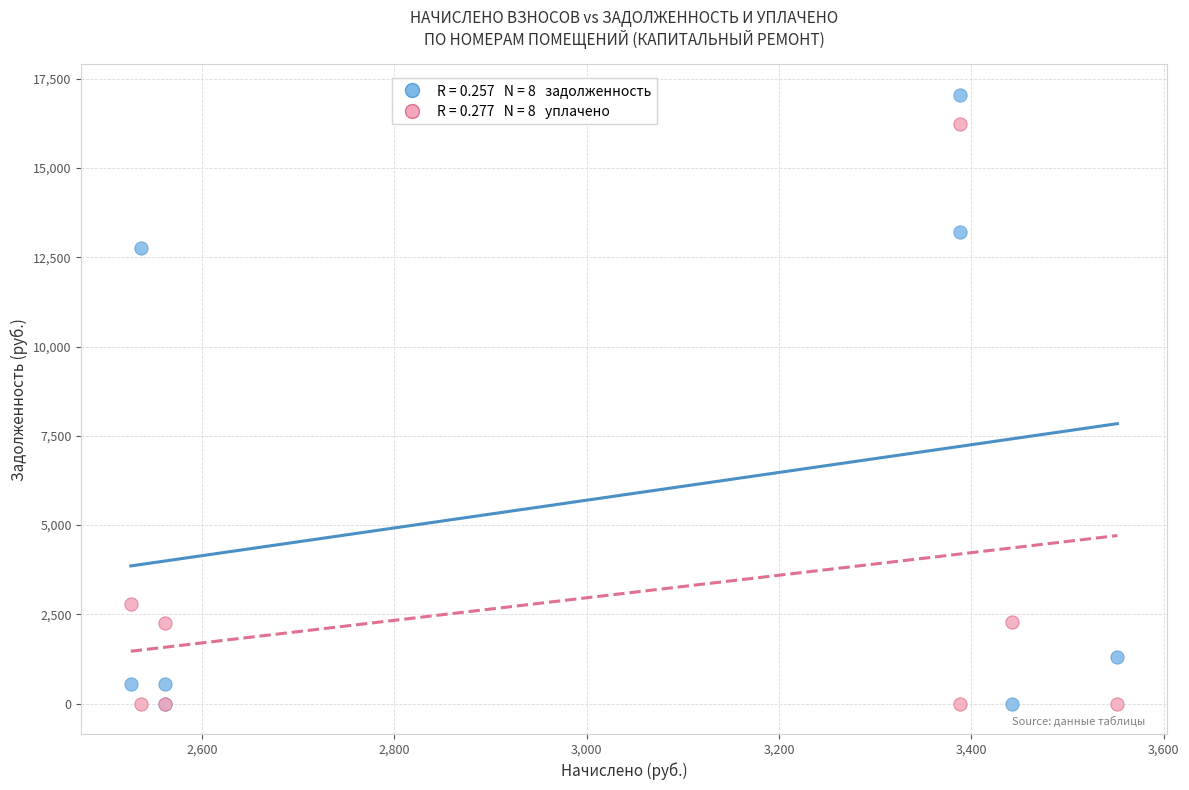

Across all series, what Y value is closest to 8525?

12763.0